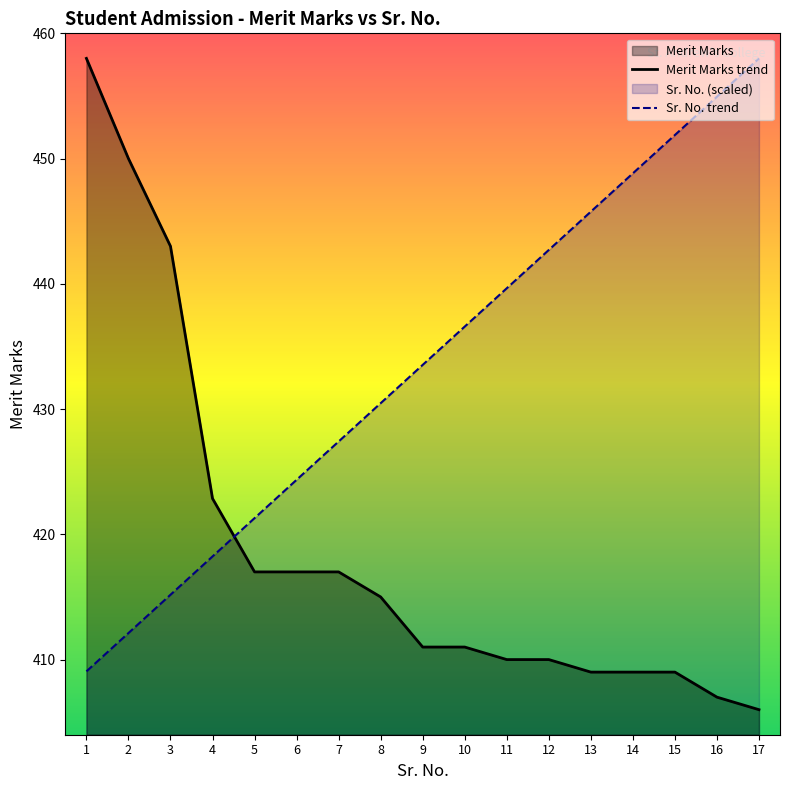

List the series in order of their overall mean, lowest first.

Merit Marks trend, Sr. No. trend